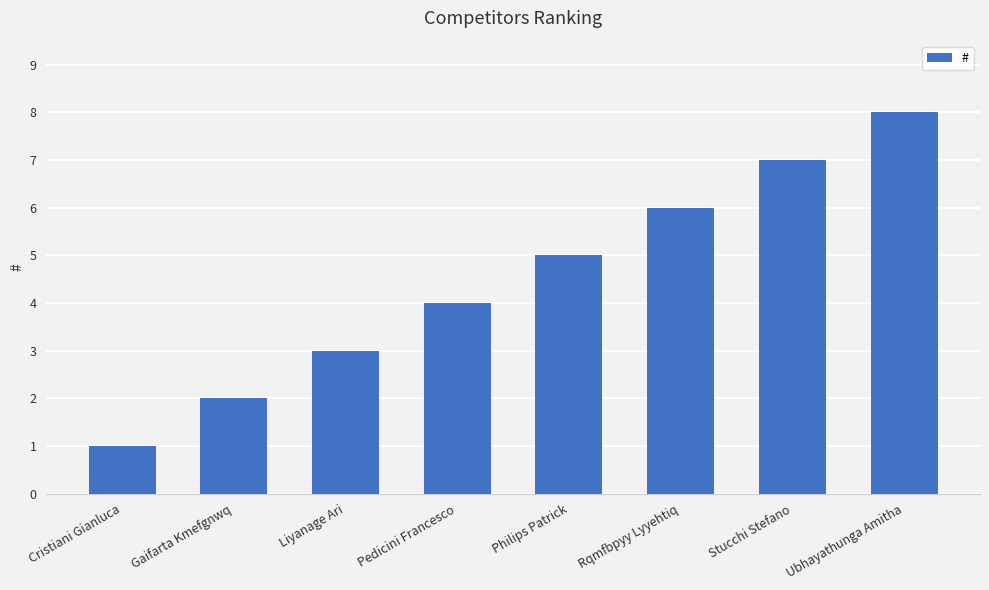

What is the change in value from Liyanage Ari to Stucchi Stefano?

+4